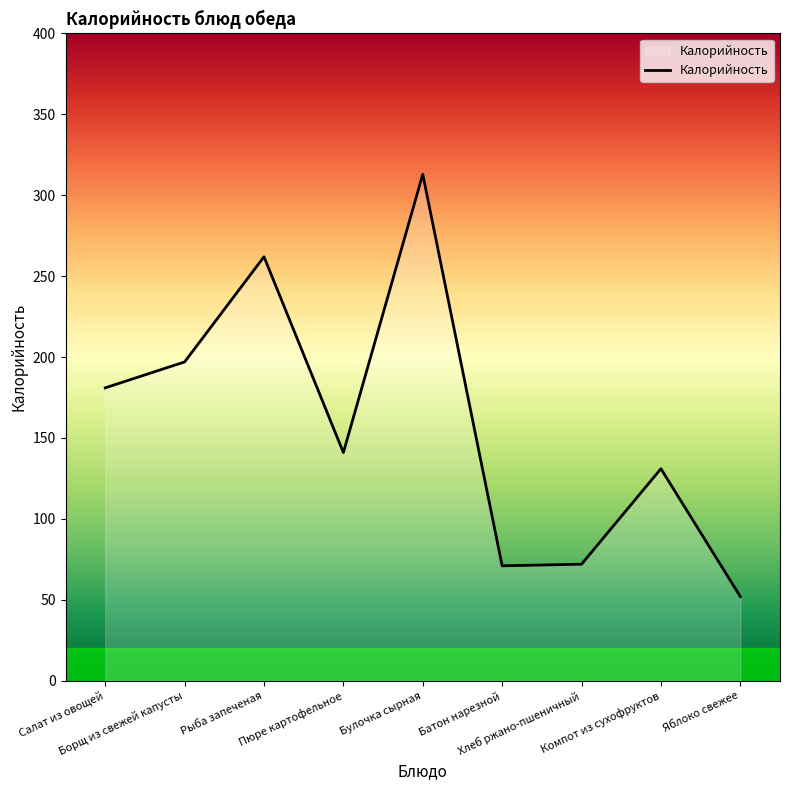

What is the smallest value displayed?

52